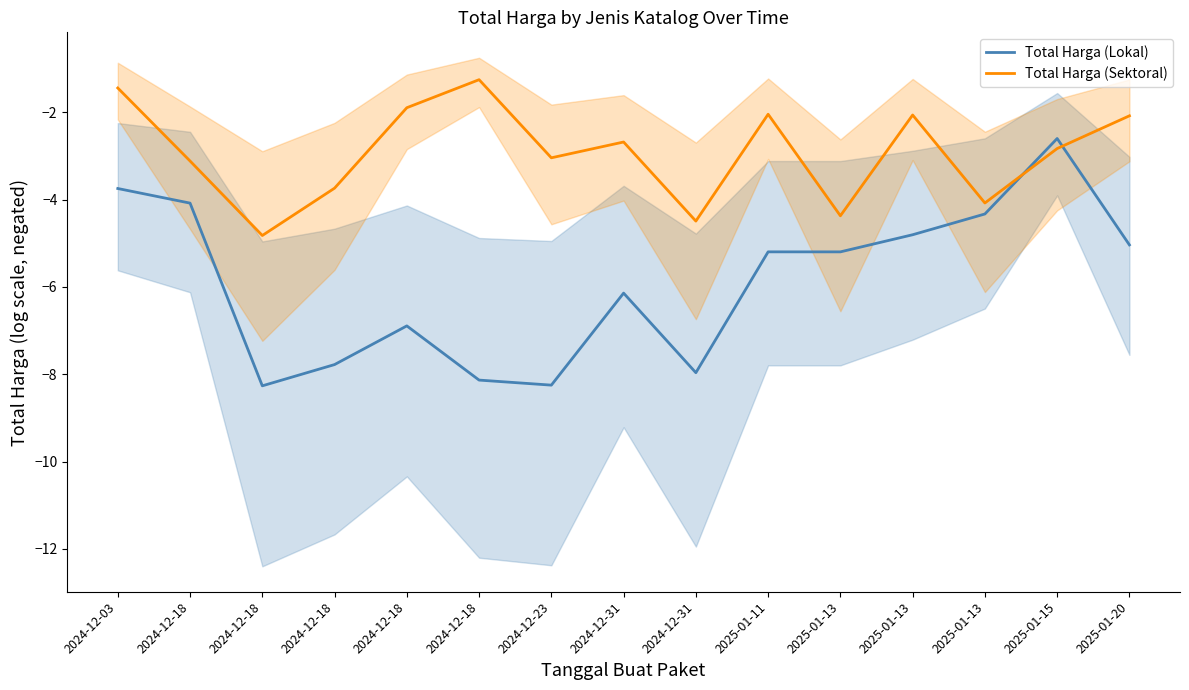

Reading right to left, transcribe all the data shown in this chart.

Total Harga (Lokal): 2025-01-20=-5.0	2025-01-15=-2.6	2025-01-13=-4.3	2025-01-13=-4.8	2025-01-13=-5.2	2025-01-11=-5.2	2024-12-31=-8.0	2024-12-31=-6.1	2024-12-23=-8.3	2024-12-18=-8.1	2024-12-18=-6.9	2024-12-18=-7.8	2024-12-18=-8.3	2024-12-18=-4.1	2024-12-03=-3.7
Total Harga (Sektoral): 2025-01-20=-2.1	2025-01-15=-2.8	2025-01-13=-4.1	2025-01-13=-2.1	2025-01-13=-4.4	2025-01-11=-2.0	2024-12-31=-4.5	2024-12-31=-2.7	2024-12-23=-3.0	2024-12-18=-1.3	2024-12-18=-1.9	2024-12-18=-3.7	2024-12-18=-4.8	2024-12-18=-3.1	2024-12-03=-1.4